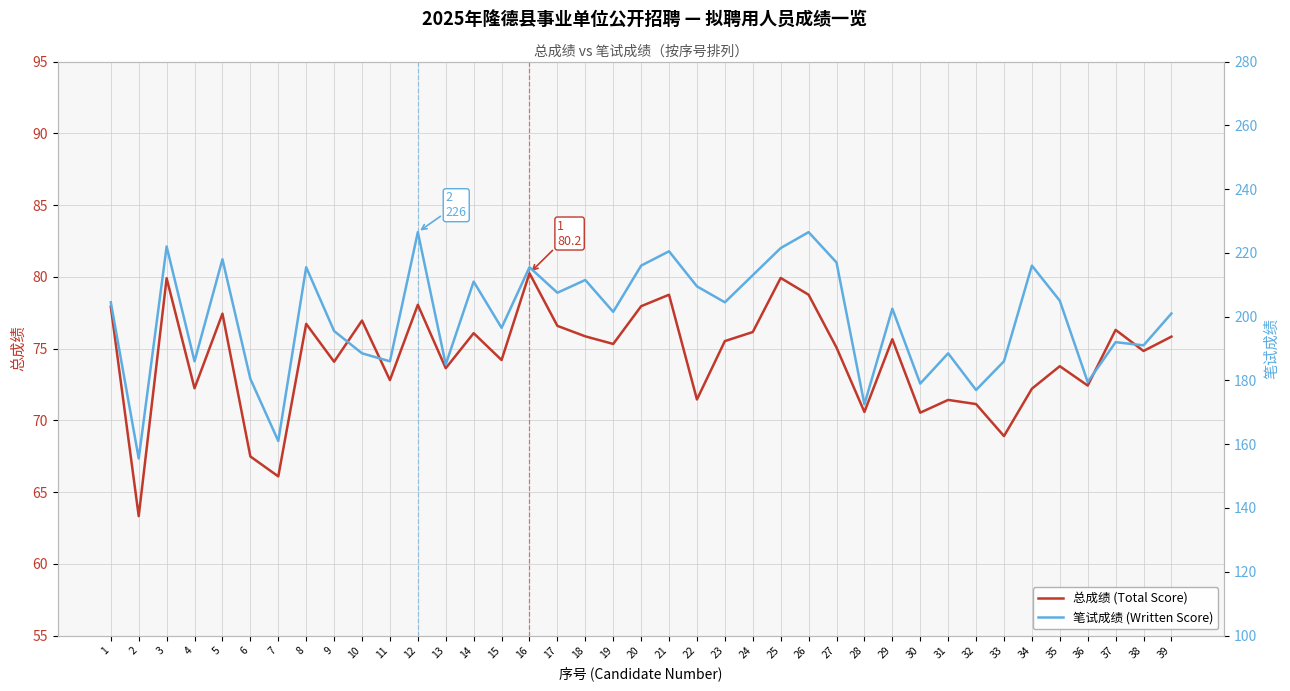

The 总成绩 (Total Score) series shows 75.8 at 39. True or false?

True